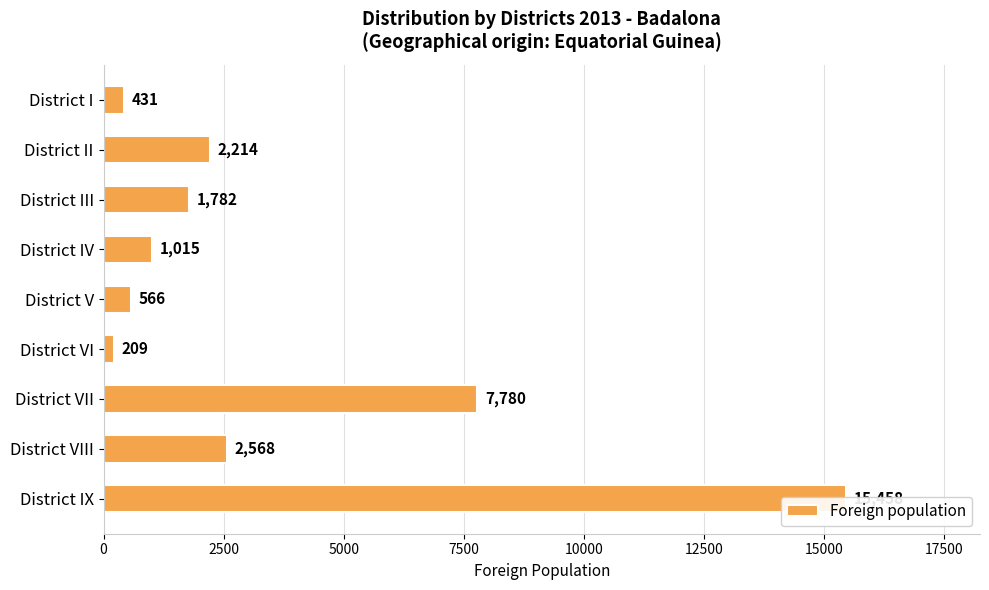

True or false: the data shows 431 at District I.

True